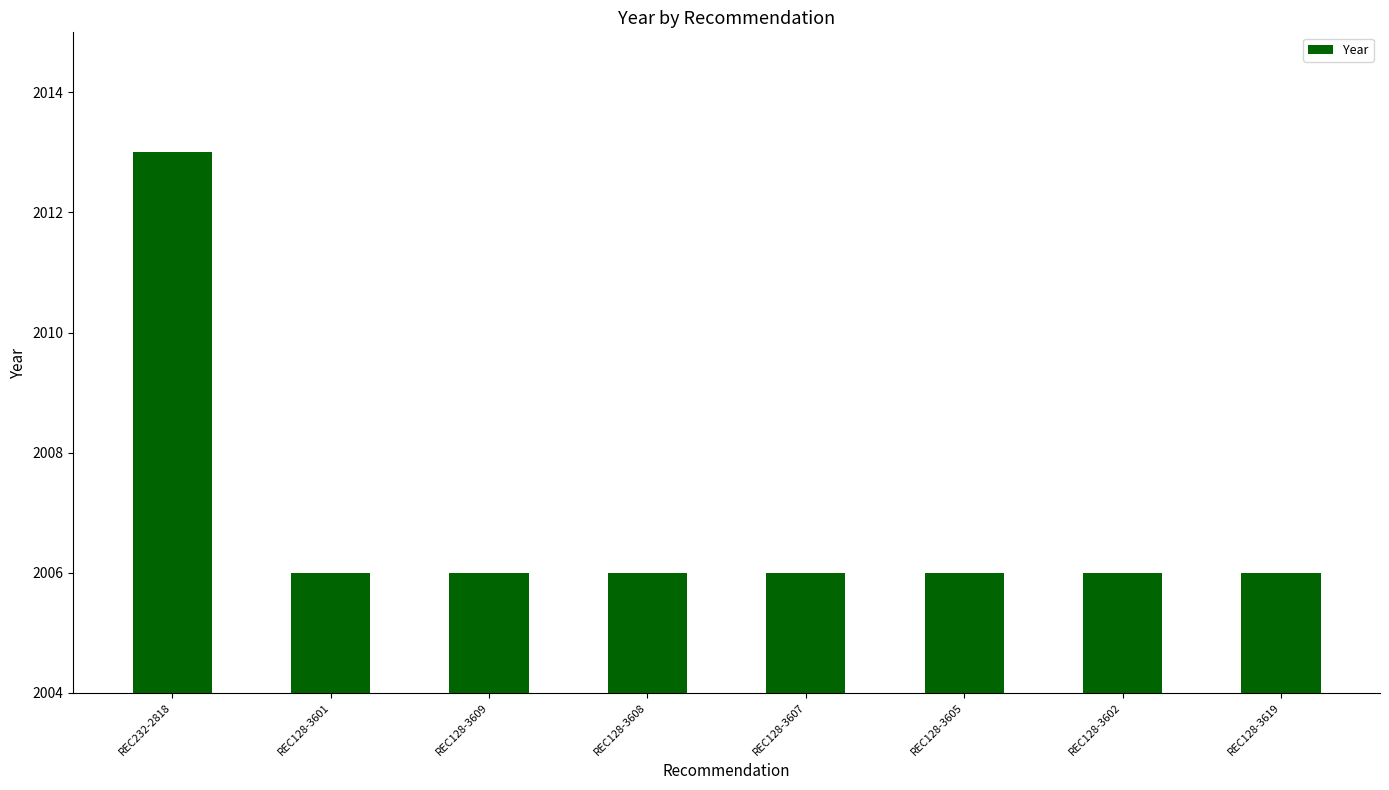

Reading left to right, list all the values displayed in this chart.

2013	2006	2006	2006	2006	2006	2006	2006